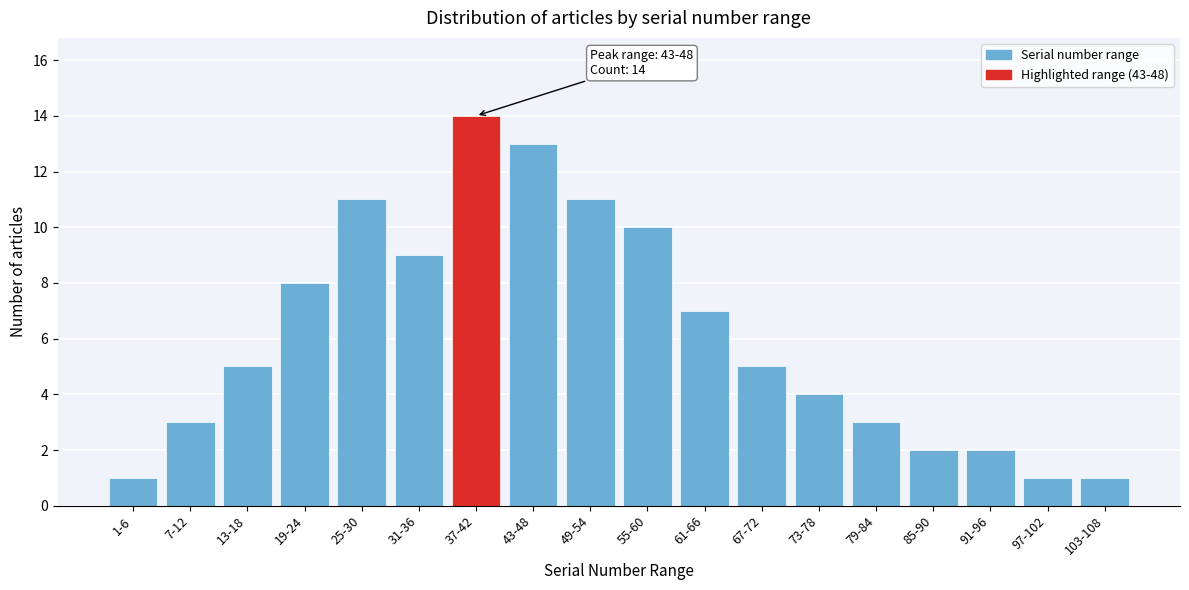

Reading left to right, list all the values displayed in this chart.

1-6=1	7-12=3	13-18=5	19-24=8	25-30=11	31-36=9	37-42=14	43-48=13	49-54=11	55-60=10	61-66=7	67-72=5	73-78=4	79-84=3	85-90=2	91-96=2	97-102=1	103-108=1